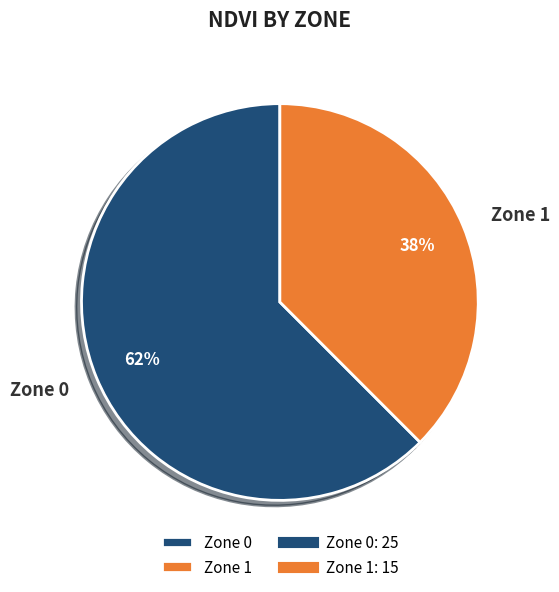

What is the largest slice in the pie chart?

Zone 0